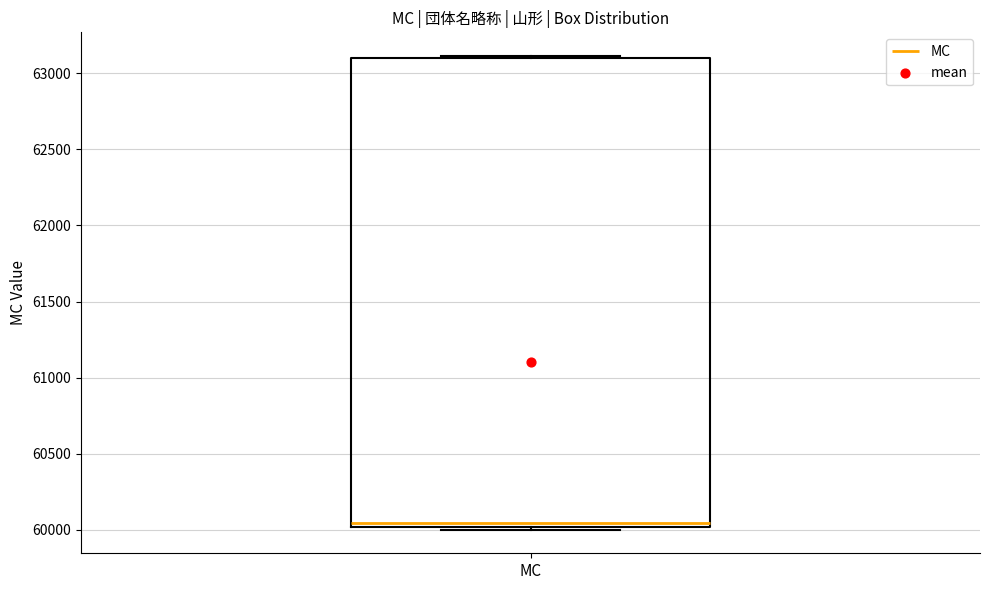

Transcribe this box plot: give where the median line is, the range the box spans, and where the two whiskers end, as read against the y-axis. The values are not printed on the chart, so give them approximately, as read against the axis.

median 60050, box 60000 to 63100, whiskers 60000 (just below the box's lower edge) to 63100